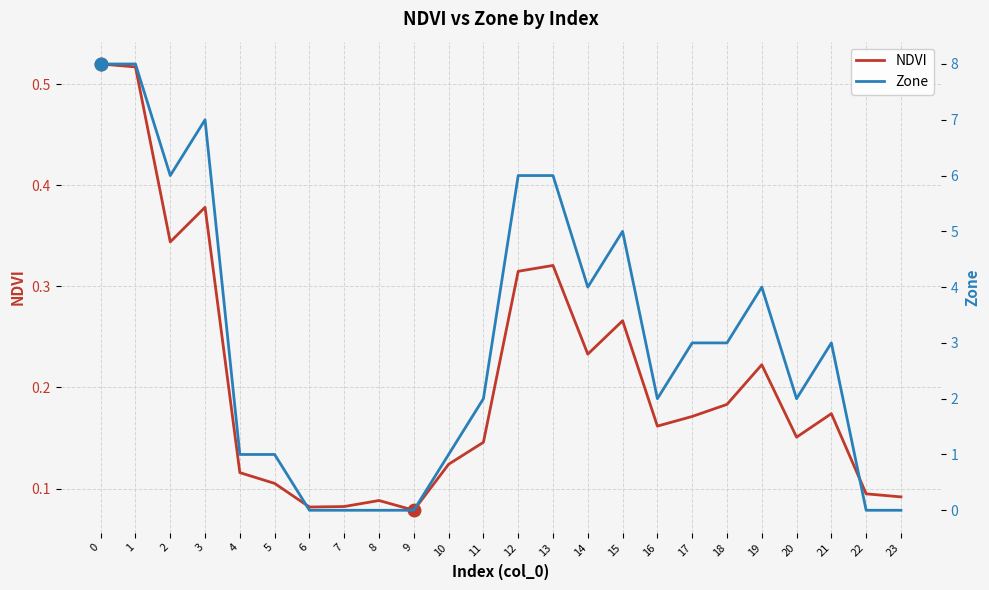

How many intersections are there between NDVI and Zone?

3